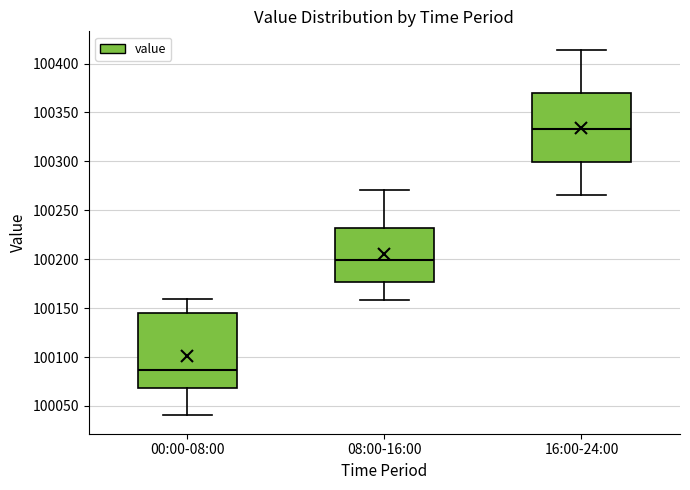

Reading left to right, read every box against the y-axis: the position of its median line, the range the box covers, and the ends of its whiskers. The values are not printed on the chart, so give them approximately, as read against the axis.

00:00-08:00: median 100085, box 100070 to 100145, whiskers 100040 to 100160
08:00-16:00: median 100200, box 100175 to 100230, whiskers 100160 to 100270
16:00-24:00: median 100335, box 100300 to 100370, whiskers 100265 to 100415